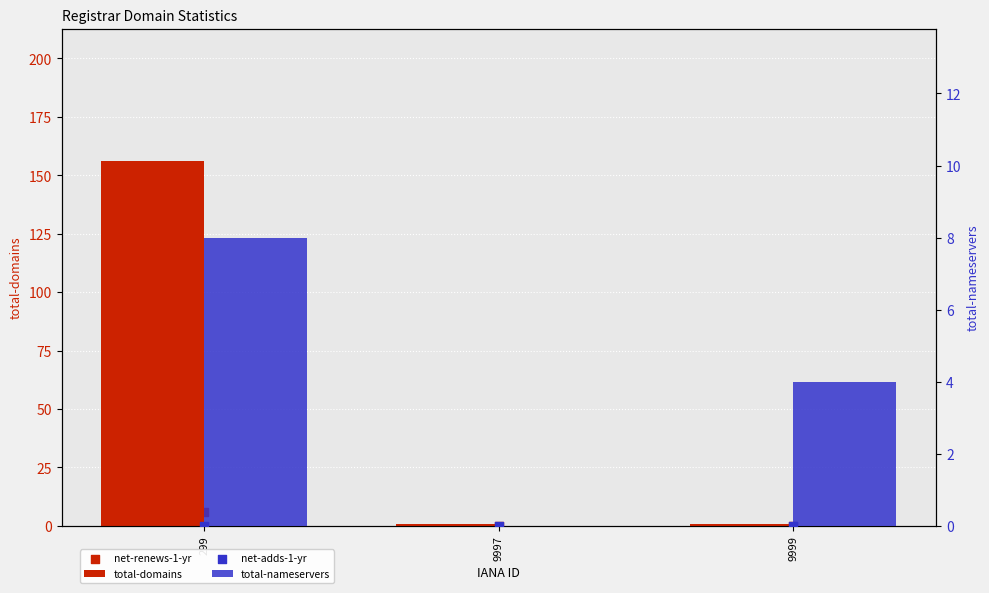

Which series contains the lowest Y value?

net-renews-1-yr